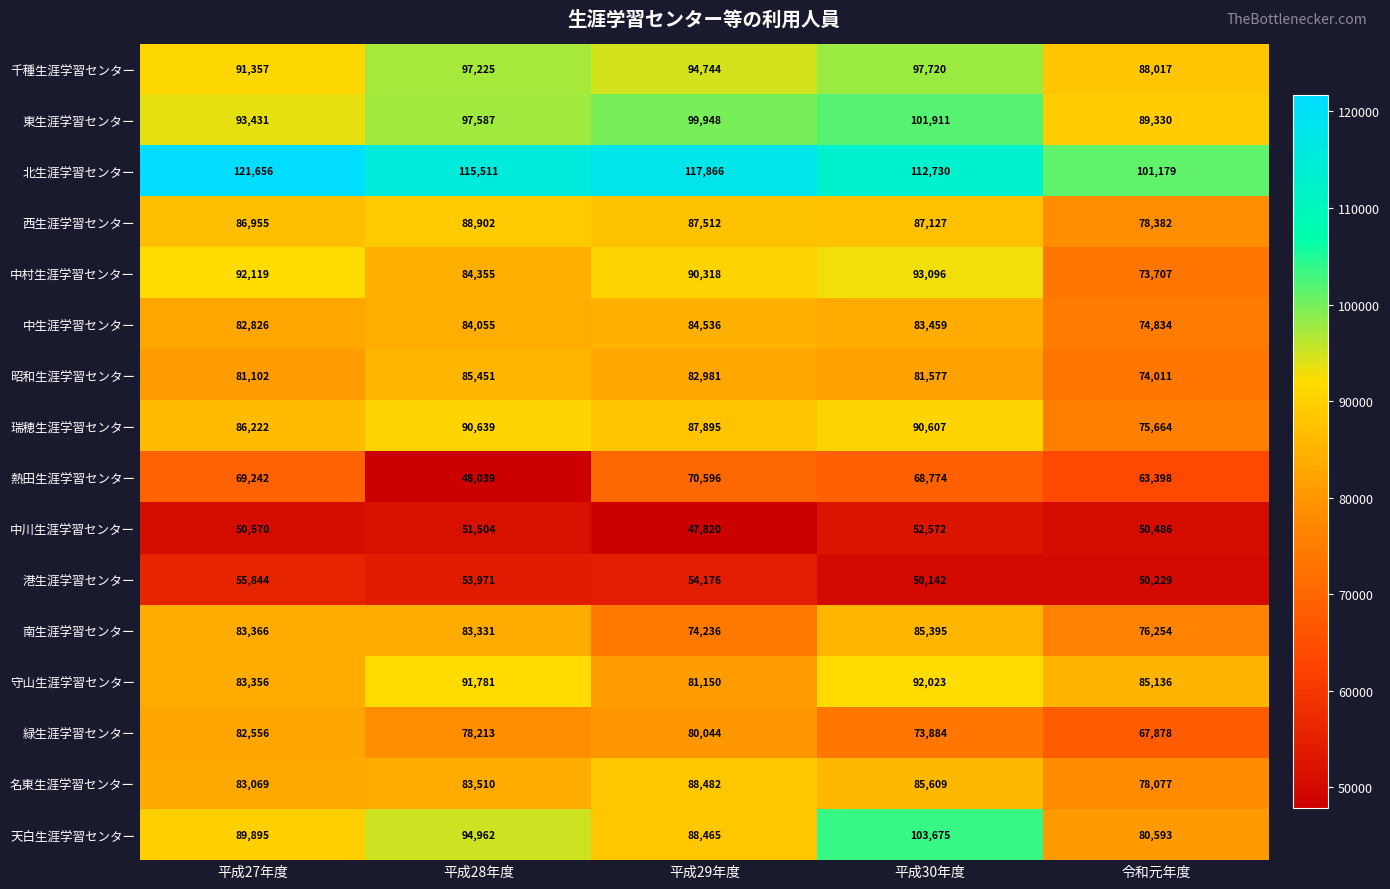

What is the spread (max minus min) of values at 令和元年度?

50950